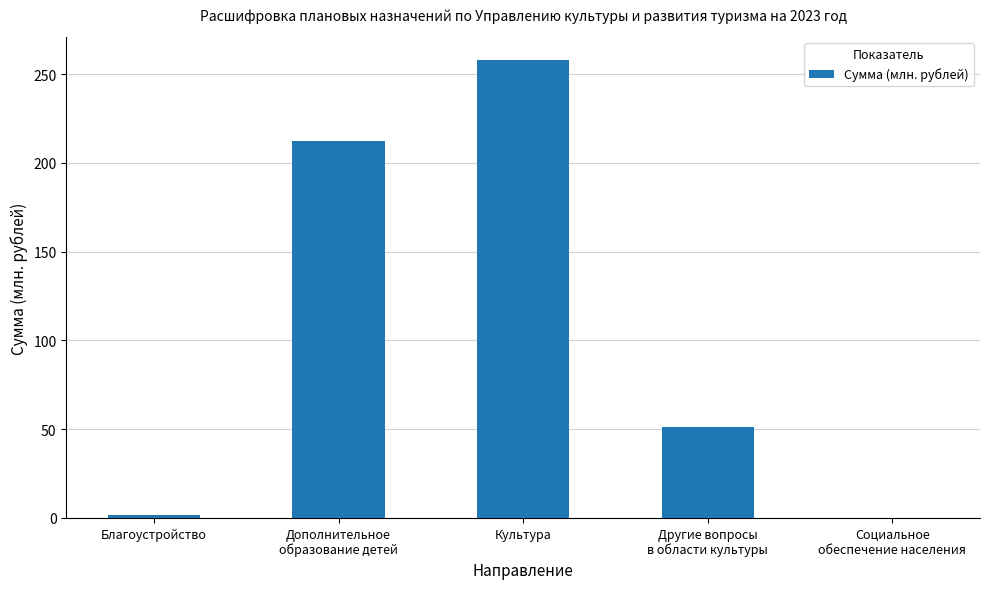

What is the change in value from Благоустройство to Культура?

+256.5